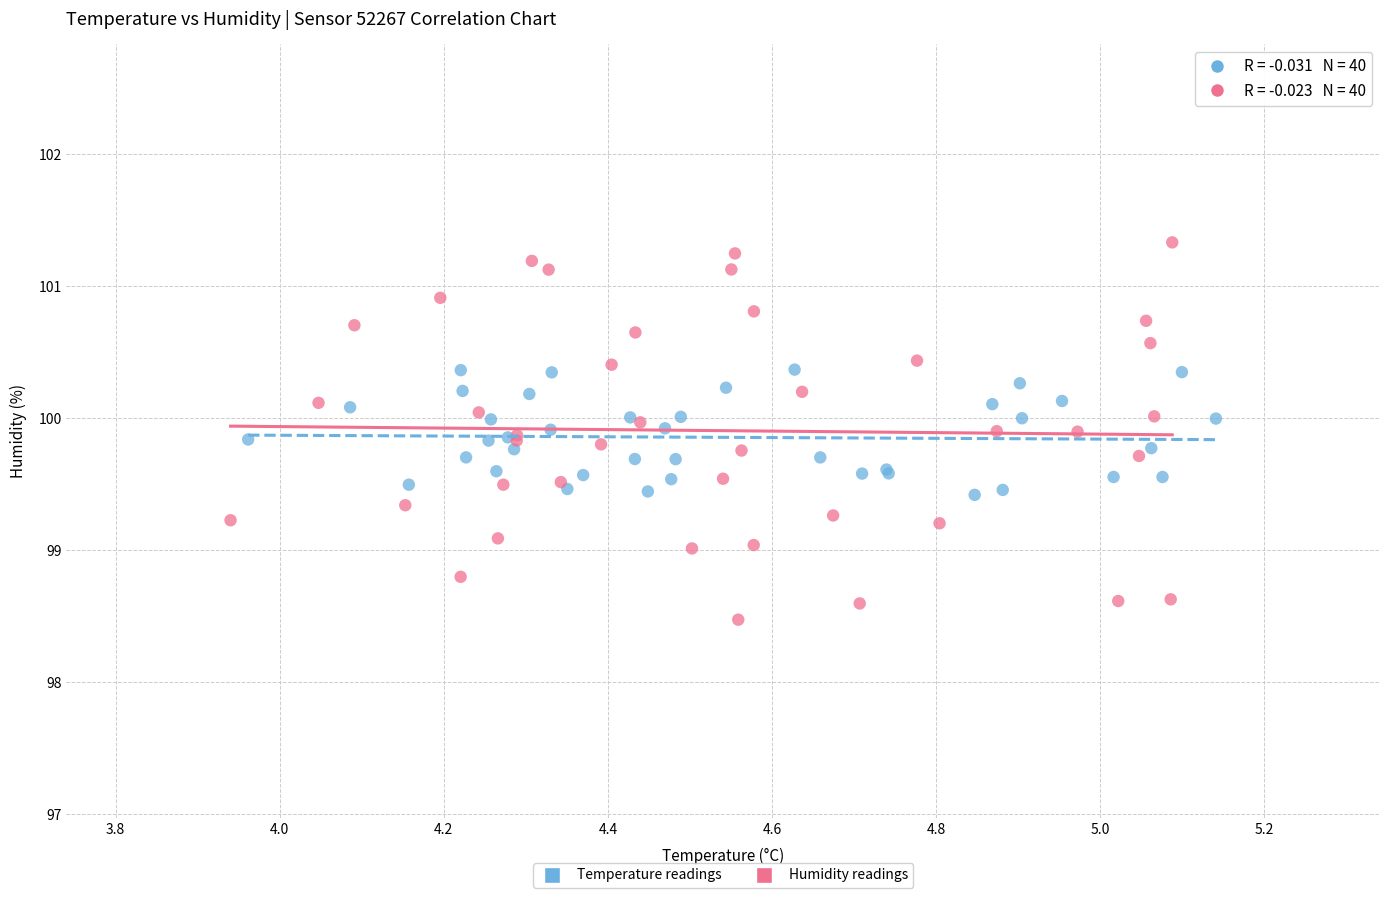

Which series reaches the maximum Y coordinate?

Humidity readings